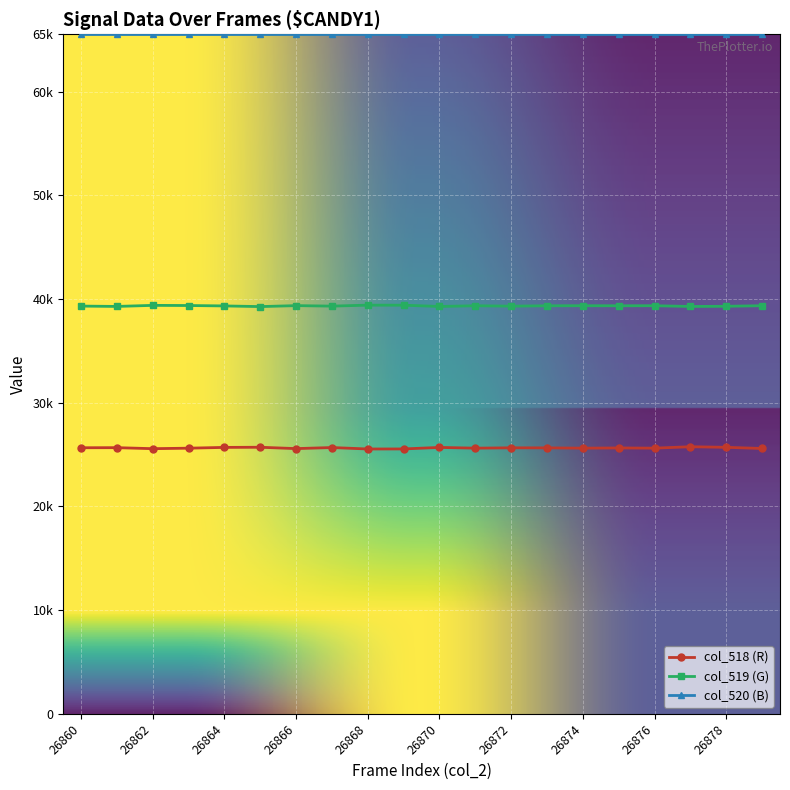

What is the lowest value of the col_518 (R) series?

25540